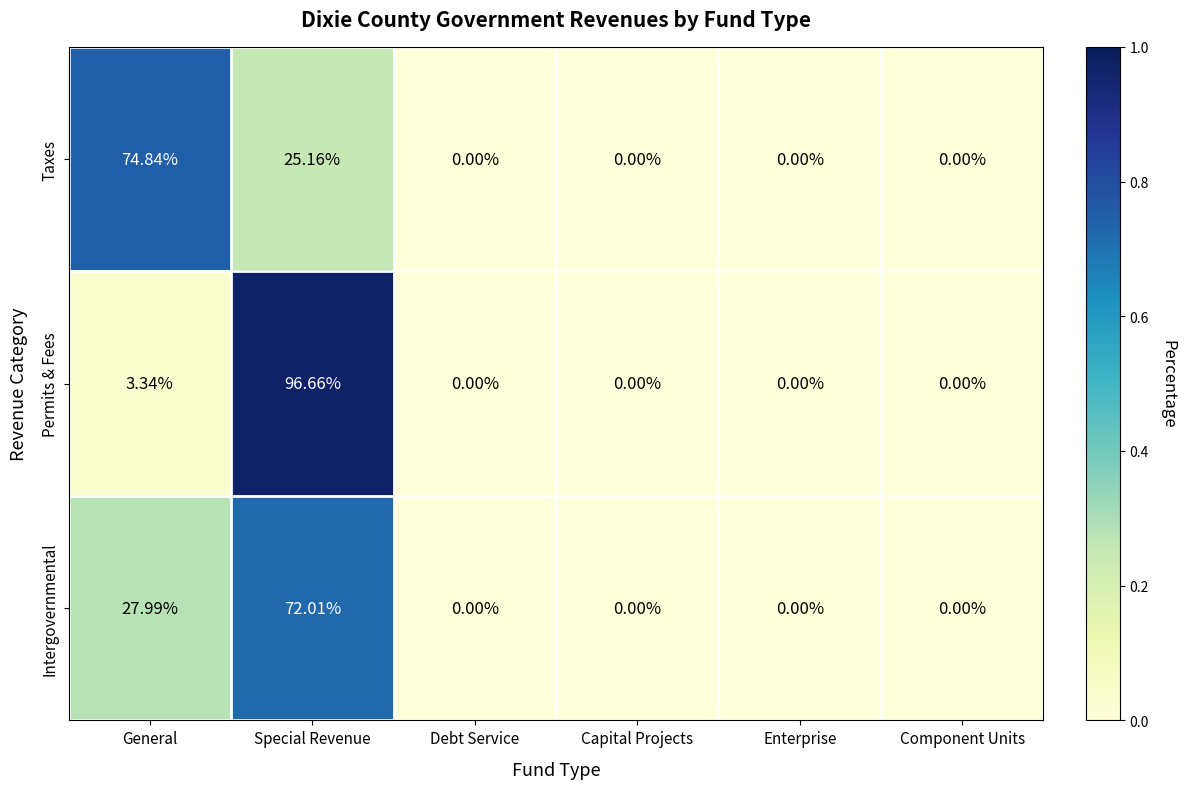

At which category is the sum across all series the highest?

Special Revenue